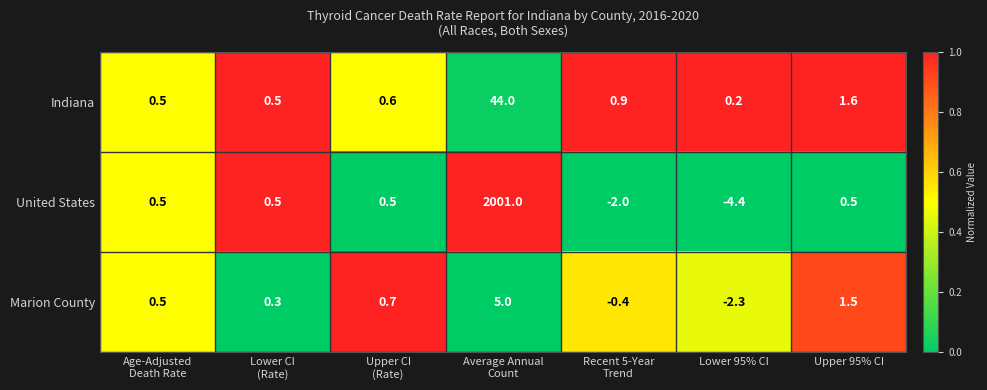

Which series changed the most between Upper CI
(Rate) and Recent 5-Year
Trend?

United States